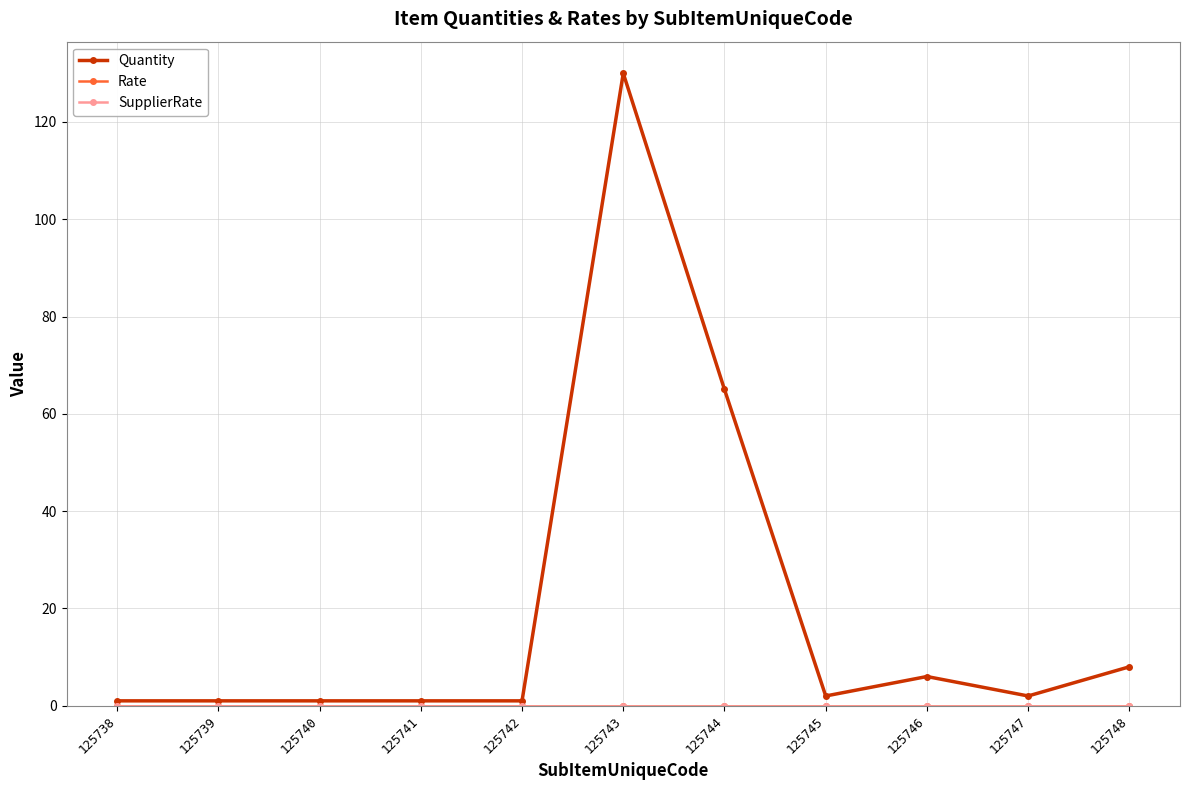

Reading left to right, transcribe all the data shown in this chart.

Quantity: 1	1	1	1	1	130	65	2	6	2	8
Rate: 0	0	0	0	0	0	0	0	0	0	0
SupplierRate: 0	0	0	0	0	0	0	0	0	0	0